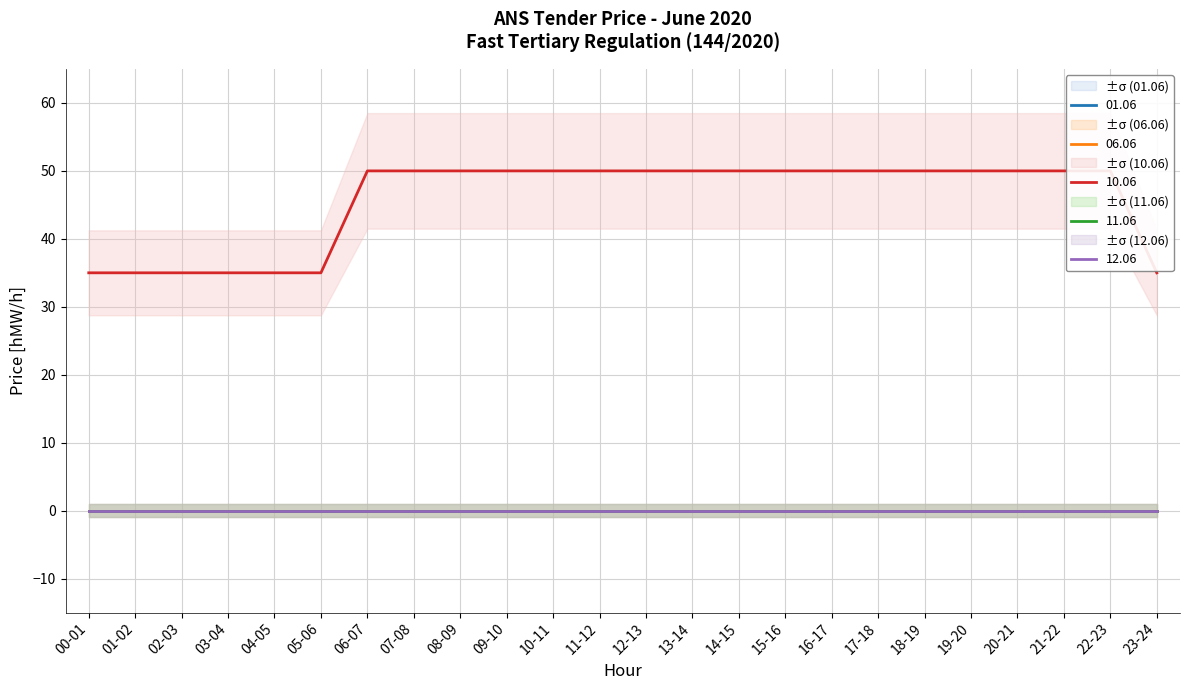

List the series in order of their peak value, lowest first.

01.06, 06.06, 11.06, 12.06, 10.06